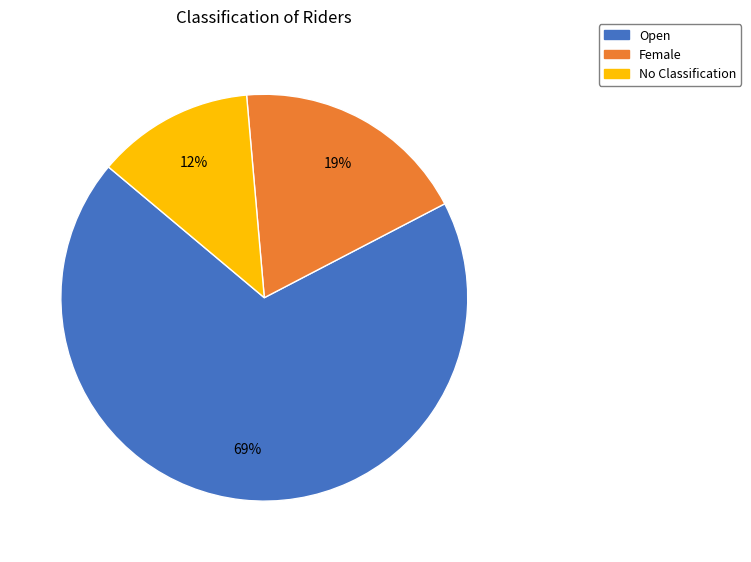

Count the number of slices in the pie.

3